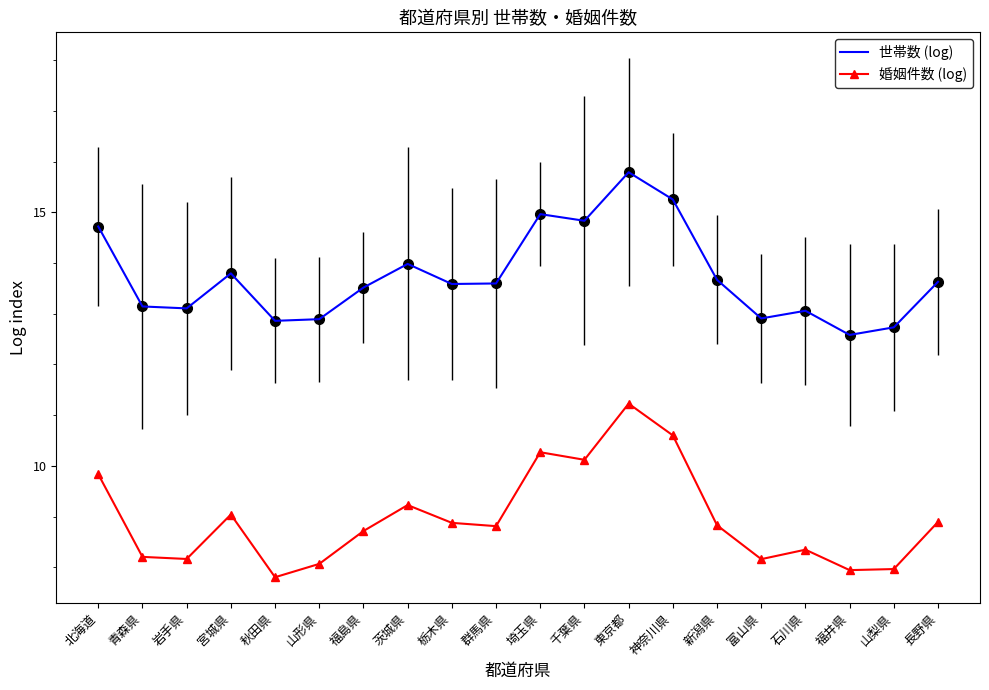

What is the spread (max minus min) of values at 栃木県?

4.7